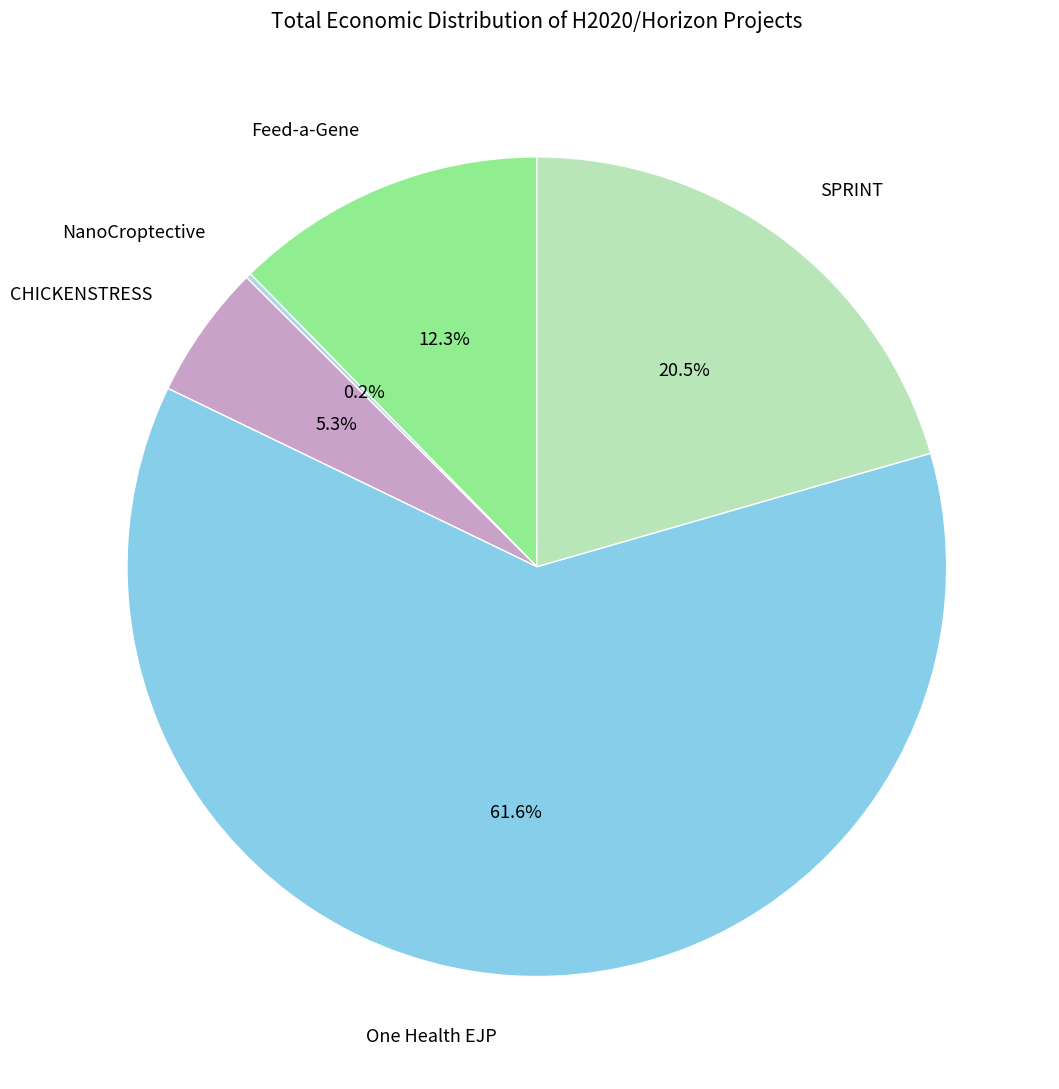

Combined, do CHICKENSTRESS and Feed-a-Gene account for over 50%?

No